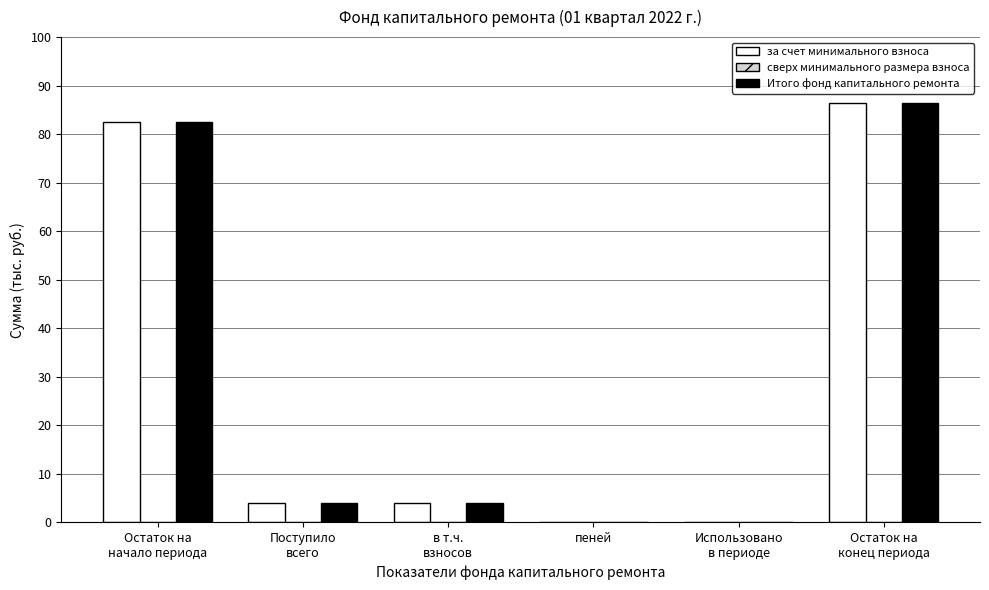

What is the sum of all Итого фонд капитального ремонта values?

176.9